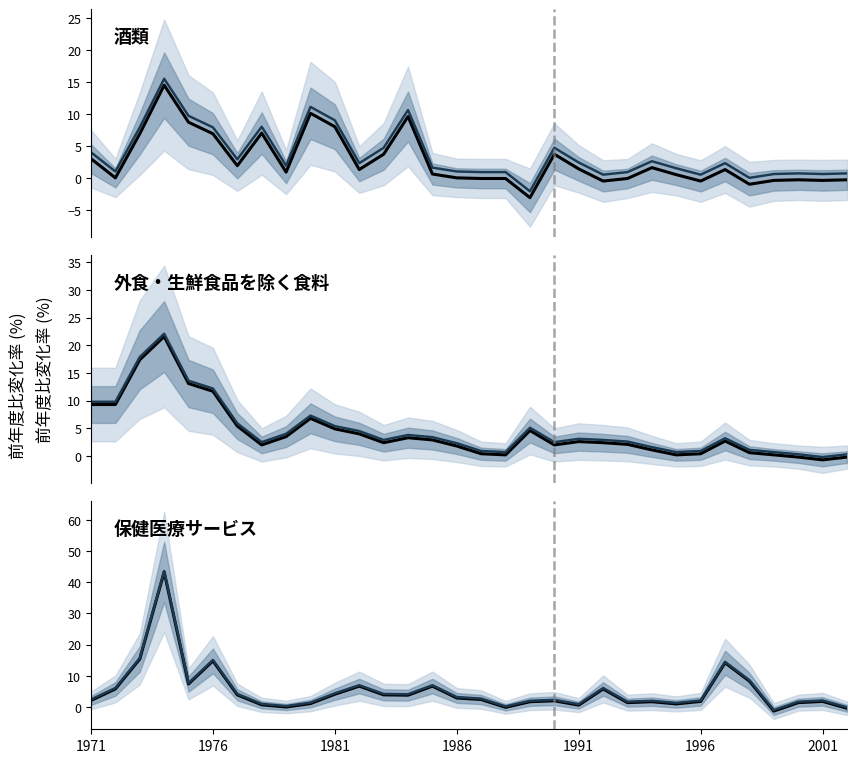

Count the number of data series in this chart.

3